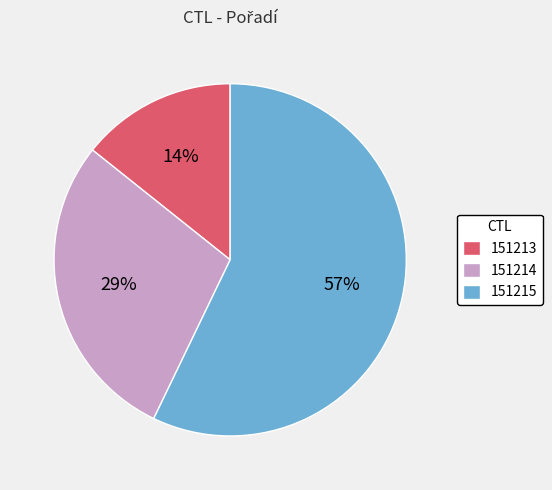

Which category accounts for the majority?

151215